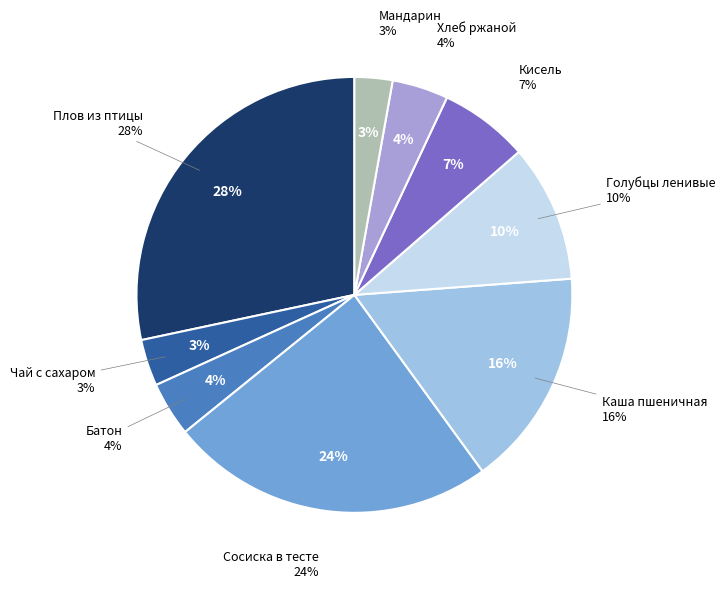

Between Чай с сахаром and Плов из птицы, which is larger?

Плов из птицы